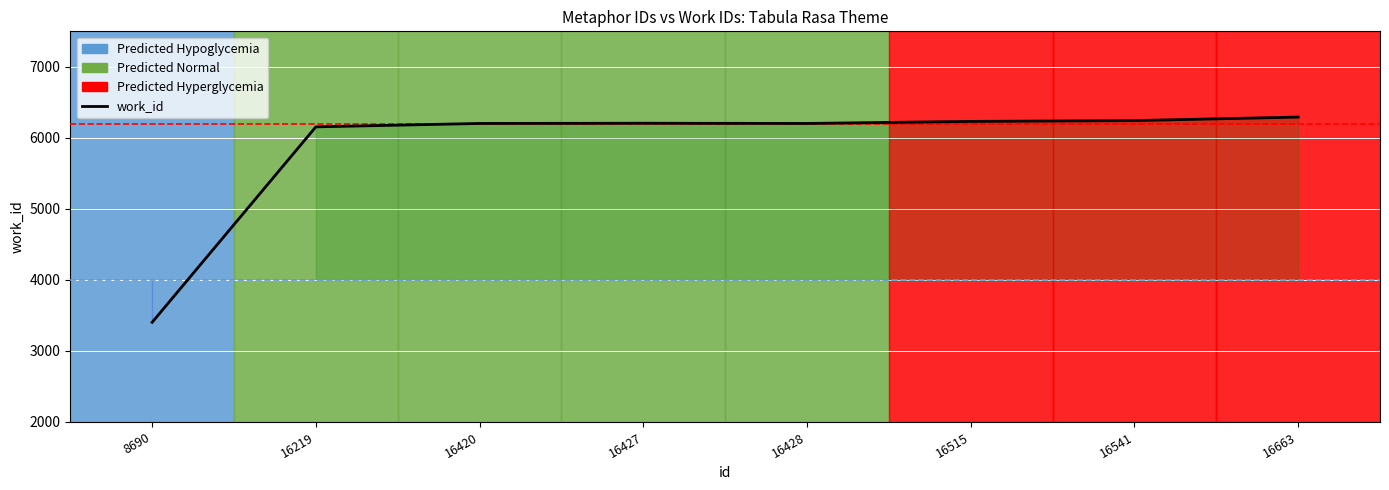

Is it true that the value at 8690 is 5549?

False